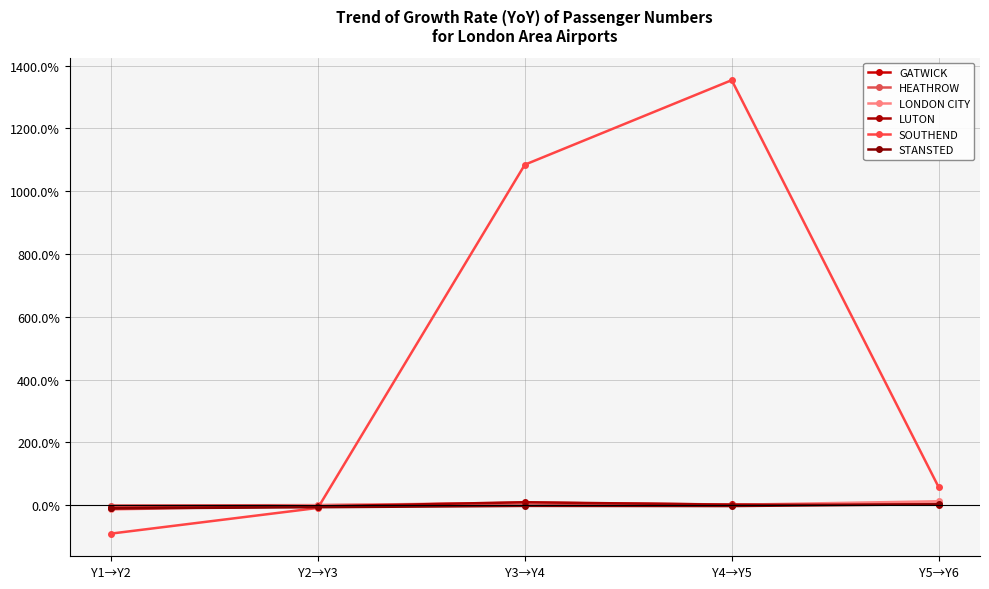

At which category is the sum across all series the highest?

Y4→Y5